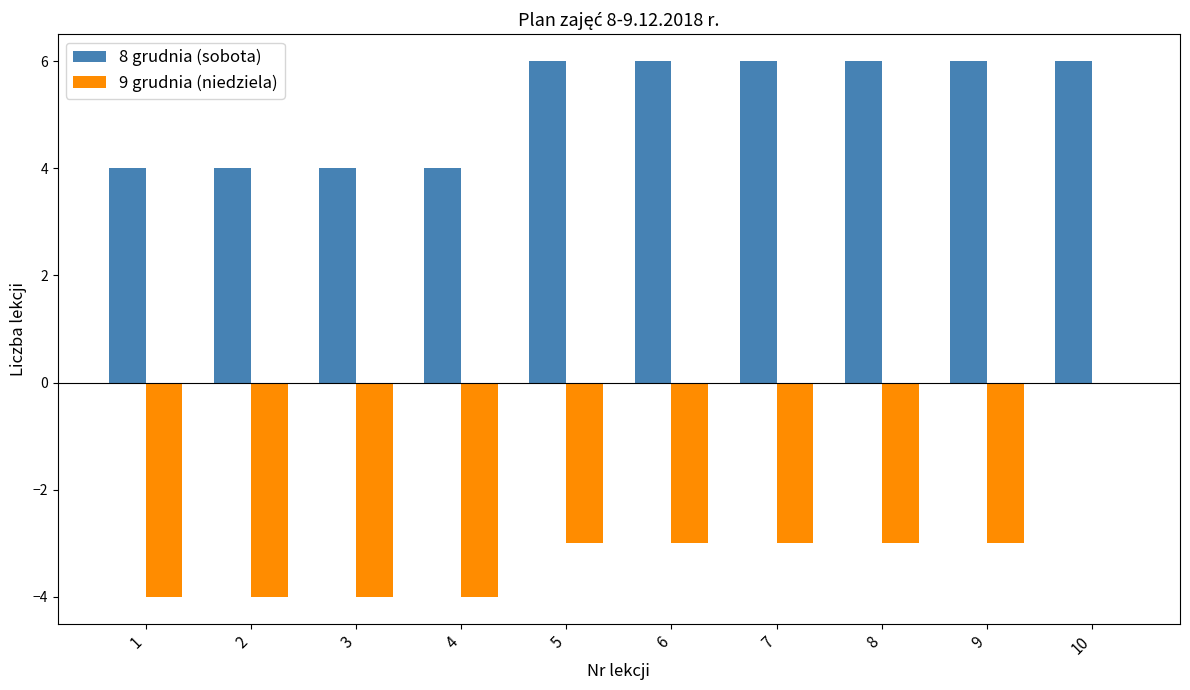

What is the sum of the 9 grudnia (niedziela) values at 1 and 9?

-7